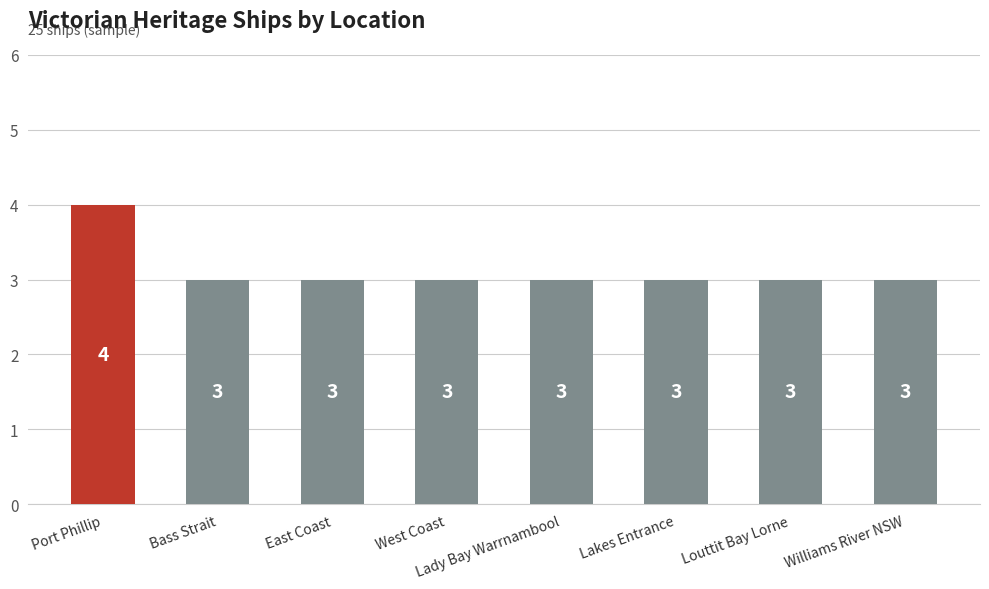

What is the sum of the values at Lakes Entrance and West Coast?

6